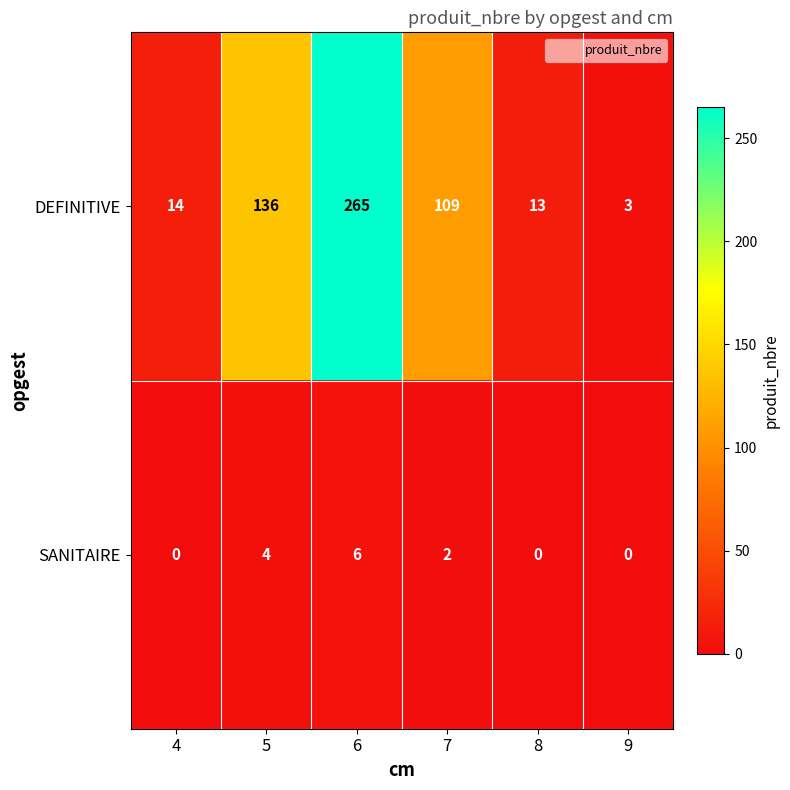

Which label corresponds to the largest value in the chart?

6